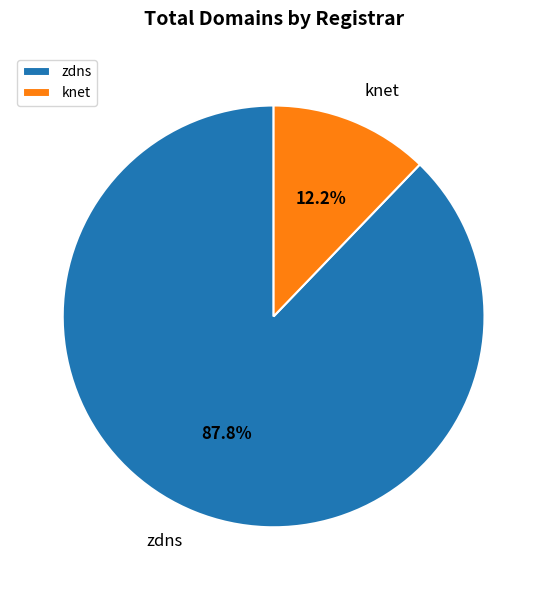

Is there any slice that represents more than half of the pie?

Yes